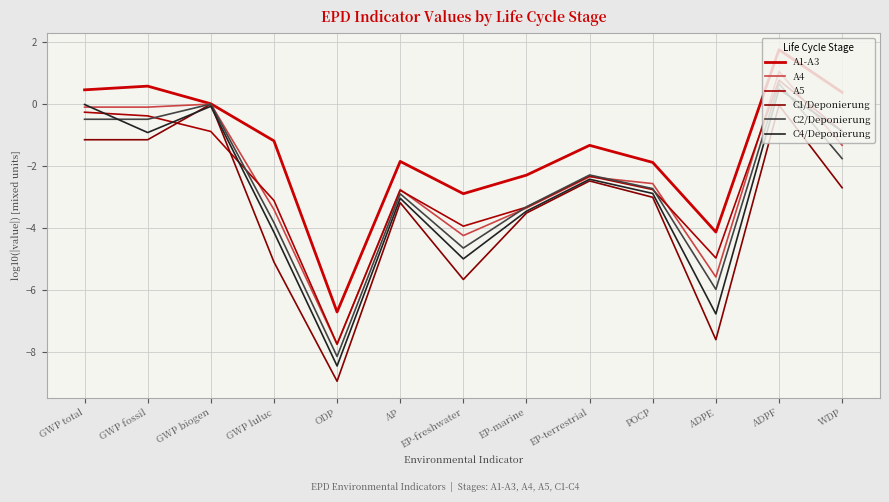

The A4 series shows -4.2 at EP-freshwater. True or false?

True